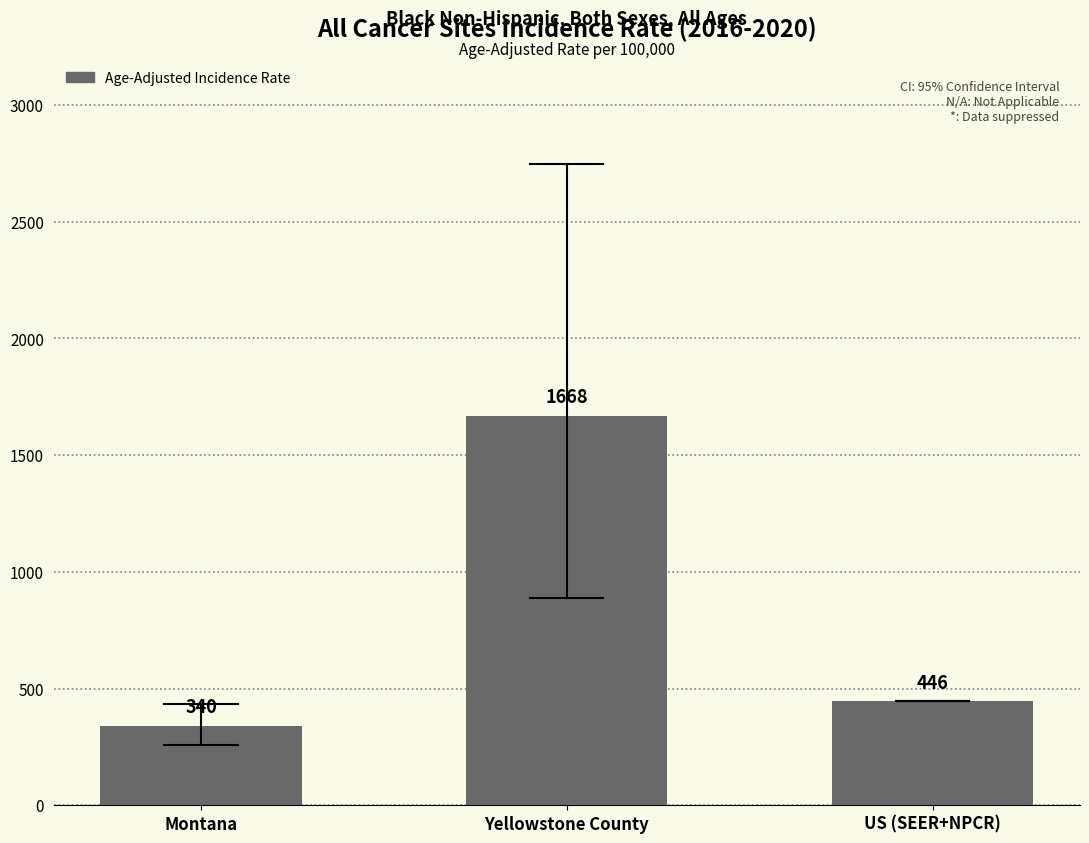

How many data points are less than 445?

1